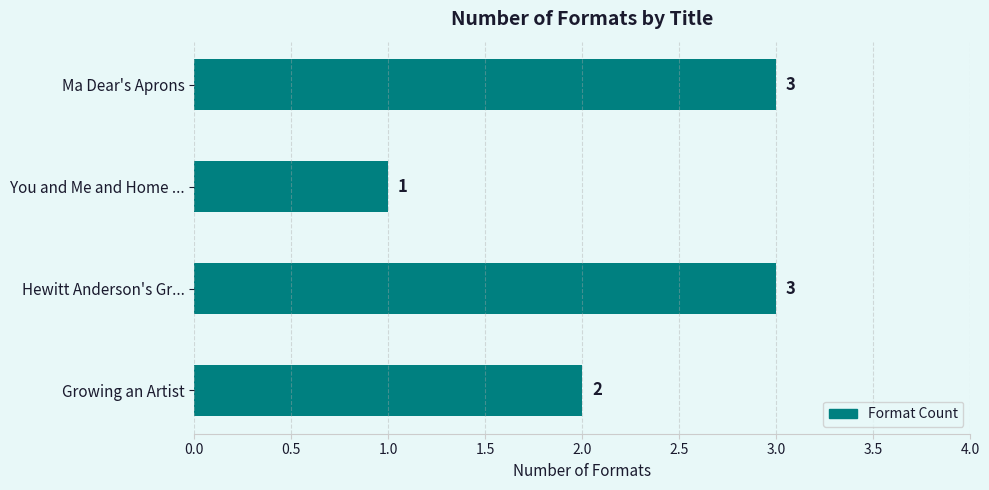

What is the maximum value shown in the chart?

3